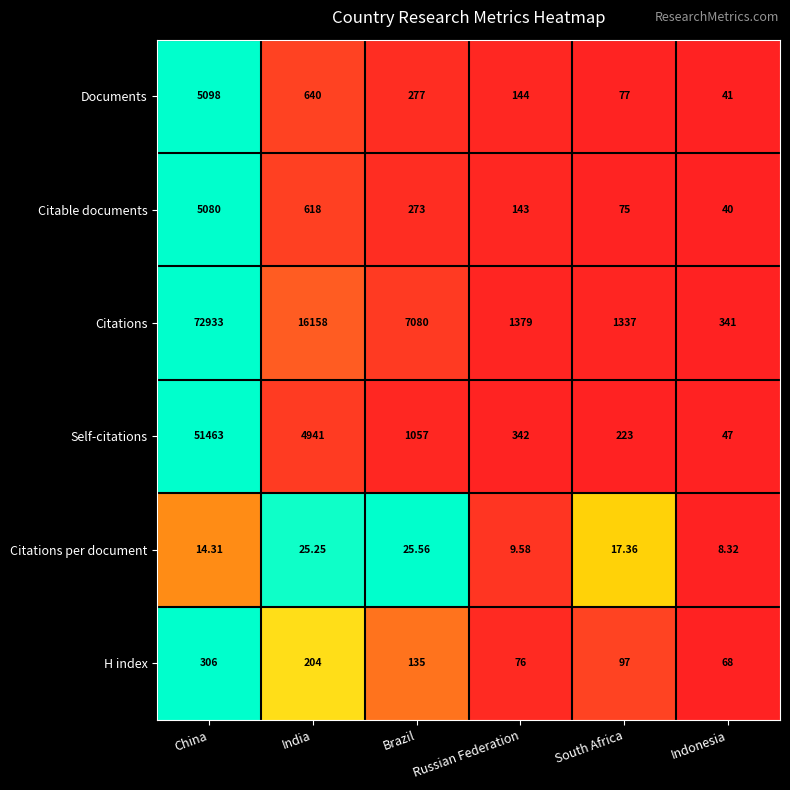

At which category is the sum across all series the highest?

China